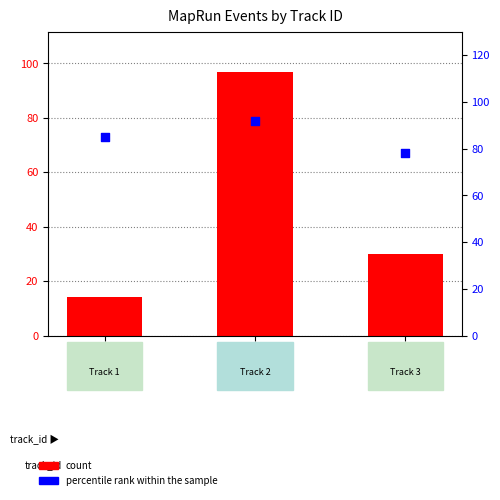

At how many categories does at least one series exceed 29?

3